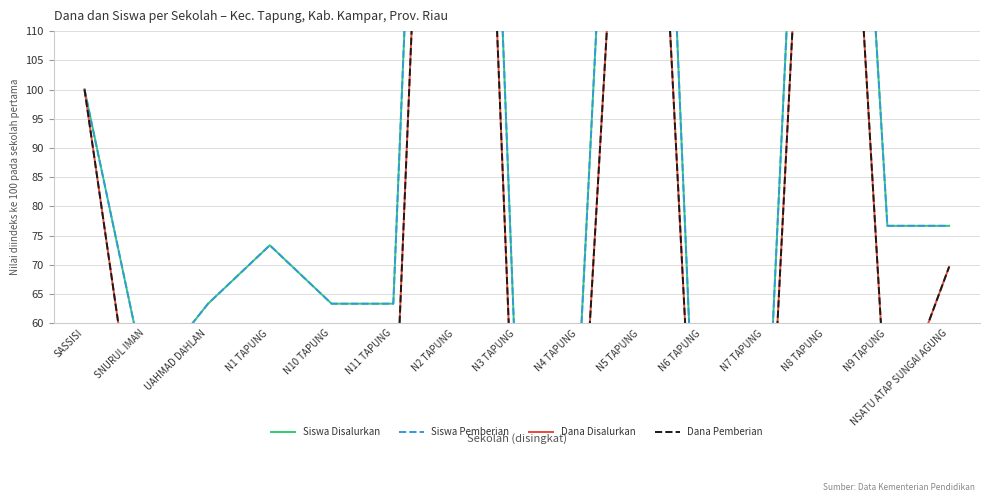

What are all the series names shown in the legend?

Siswa Disalurkan, Siswa Pemberian, Dana Disalurkan, Dana Pemberian